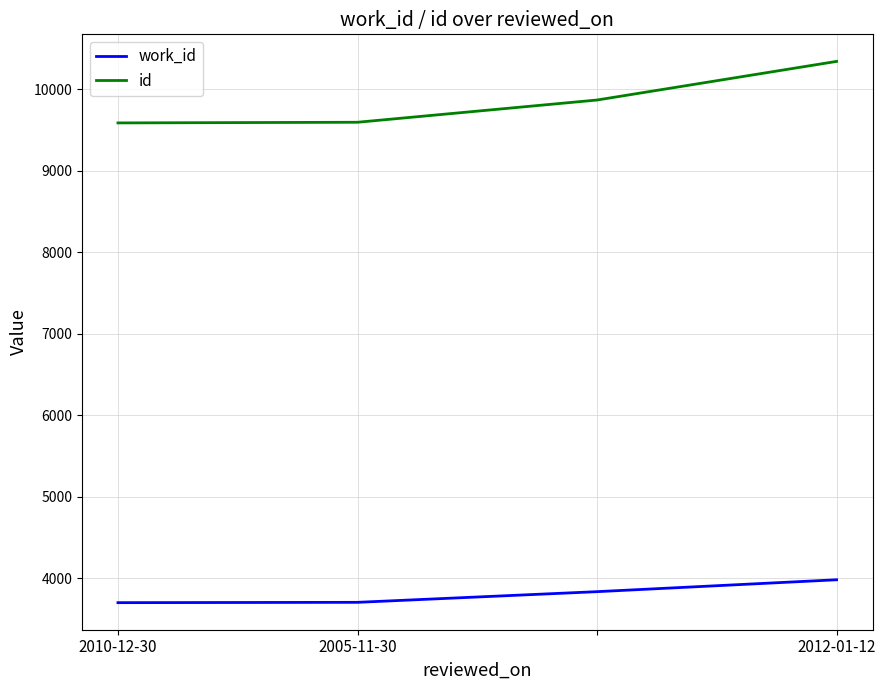

Rank the series by their maximum value, from lowest to highest.

work_id, id